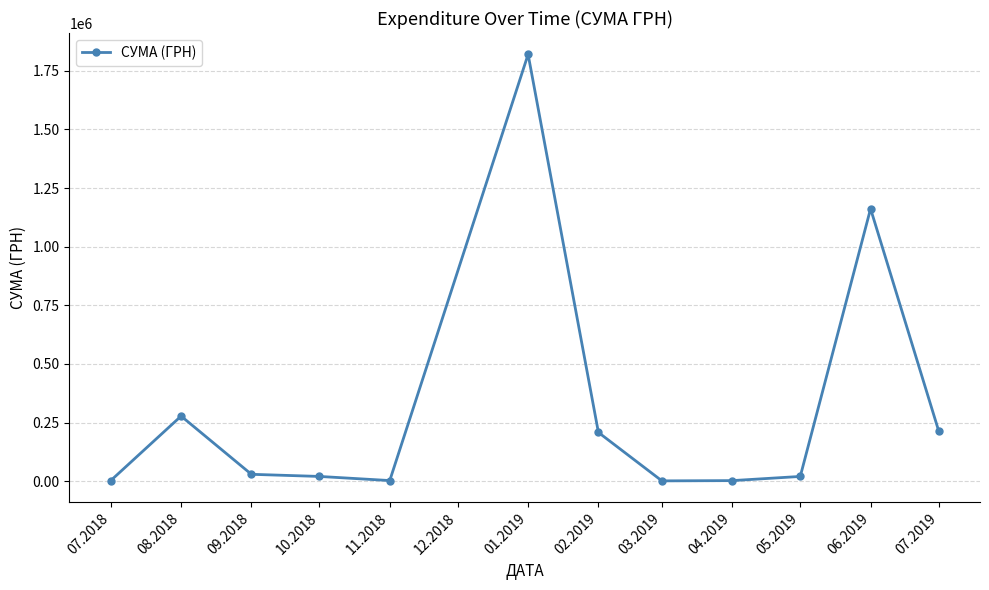

At which category does the data reach its first local peak?

08.2018